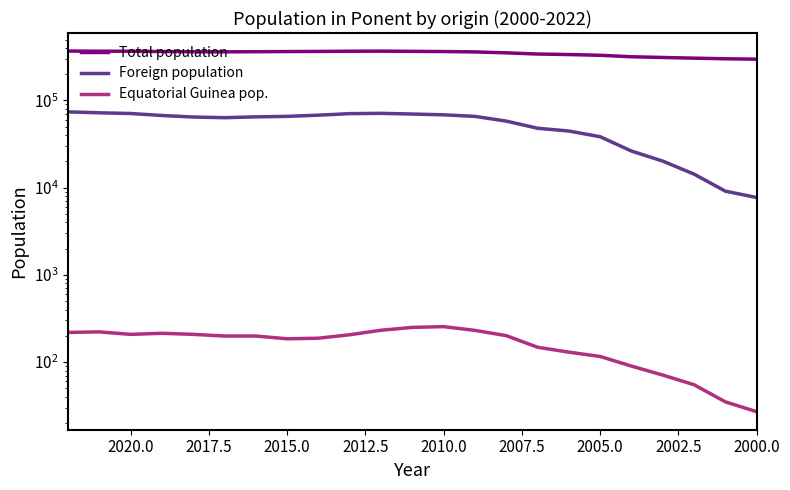

How many lines are shown in the chart?

3